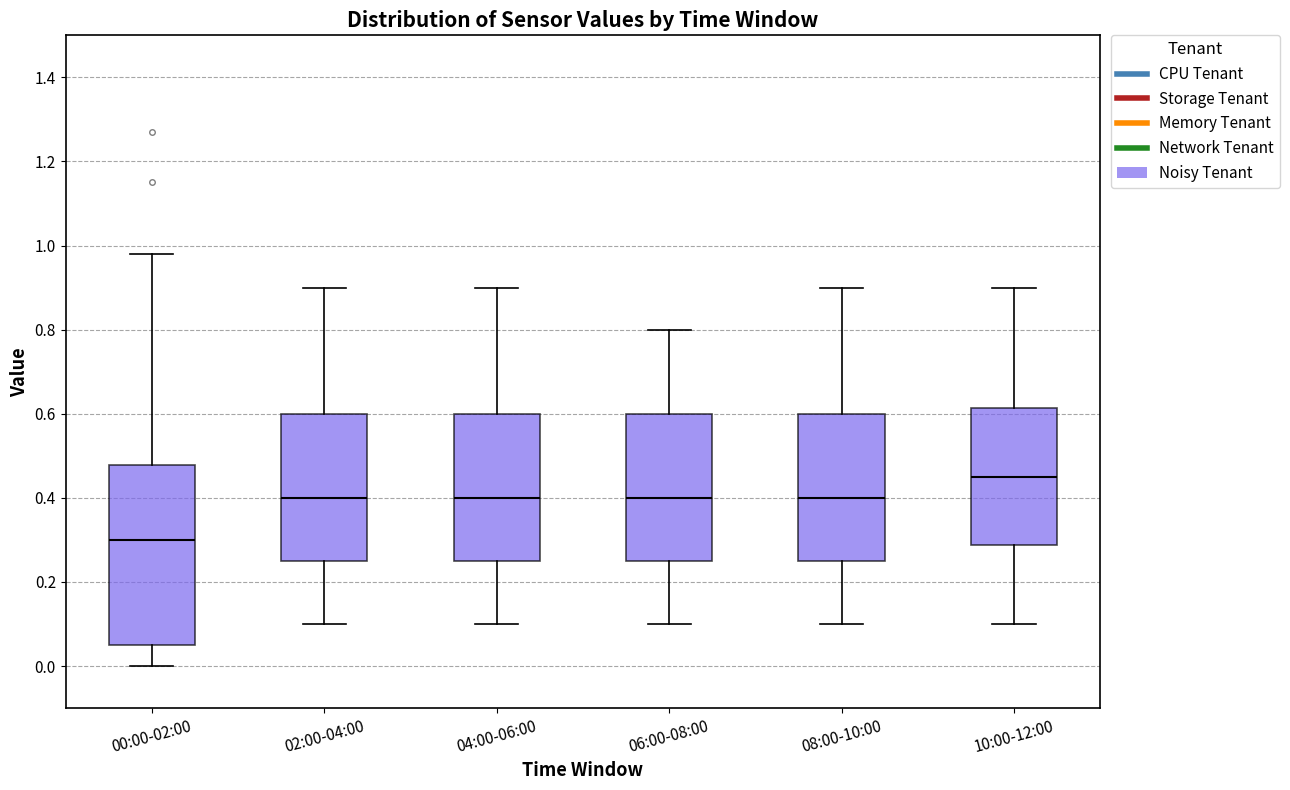

Reading left to right, read every box against the y-axis: the position of its median line, the range the box covers, and the ends of its whiskers. The values are not printed on the chart, so give them approximately, as read against the axis.

00:00-02:00: median 0.30, box 0.06 to 0.48, whiskers 0.00 to 0.98
02:00-04:00: median 0.40, box 0.26 to 0.60, whiskers 0.10 to 0.90
04:00-06:00: median 0.40, box 0.26 to 0.60, whiskers 0.10 to 0.90
06:00-08:00: median 0.40, box 0.26 to 0.60, whiskers 0.10 to 0.80
08:00-10:00: median 0.40, box 0.26 to 0.60, whiskers 0.10 to 0.90
10:00-12:00: median 0.46, box 0.28 to 0.62, whiskers 0.10 to 0.90